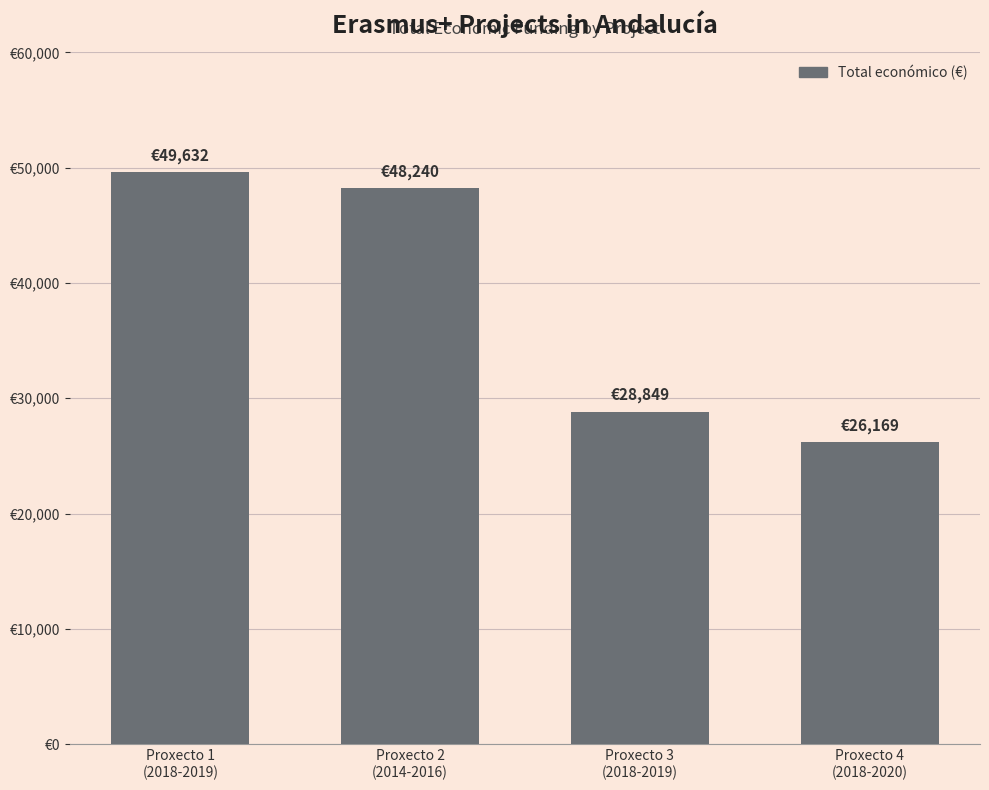

What is the value of the 2nd bar from the left?

48240